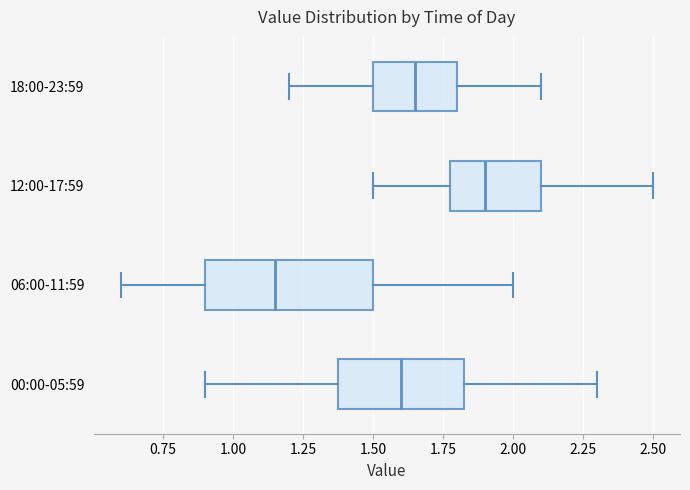

Which box has the furthest to the right median line?

12:00-17:59